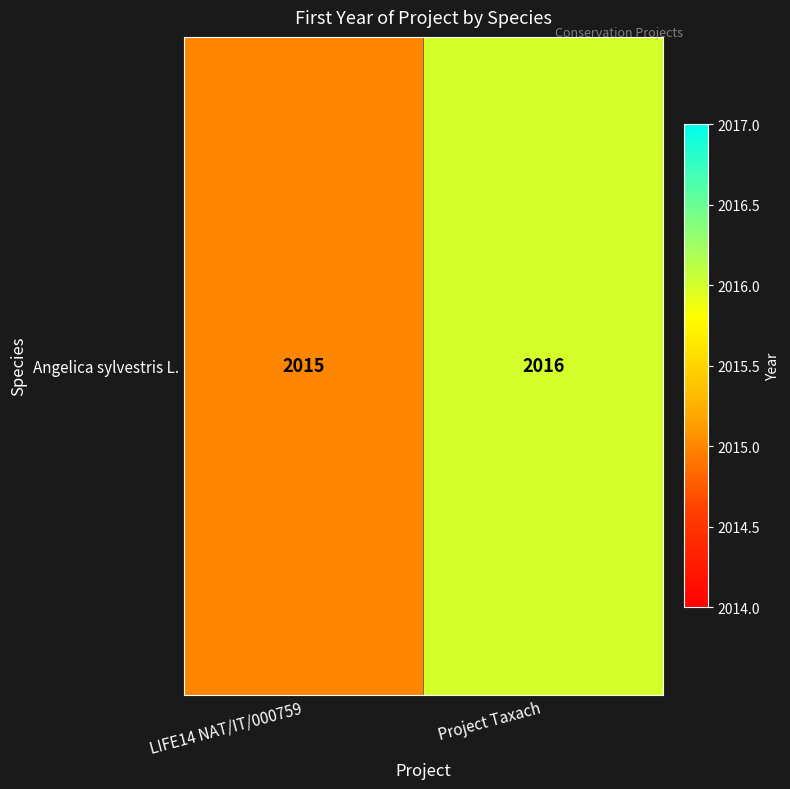

Which category has the highest value across all series?

Project Taxach